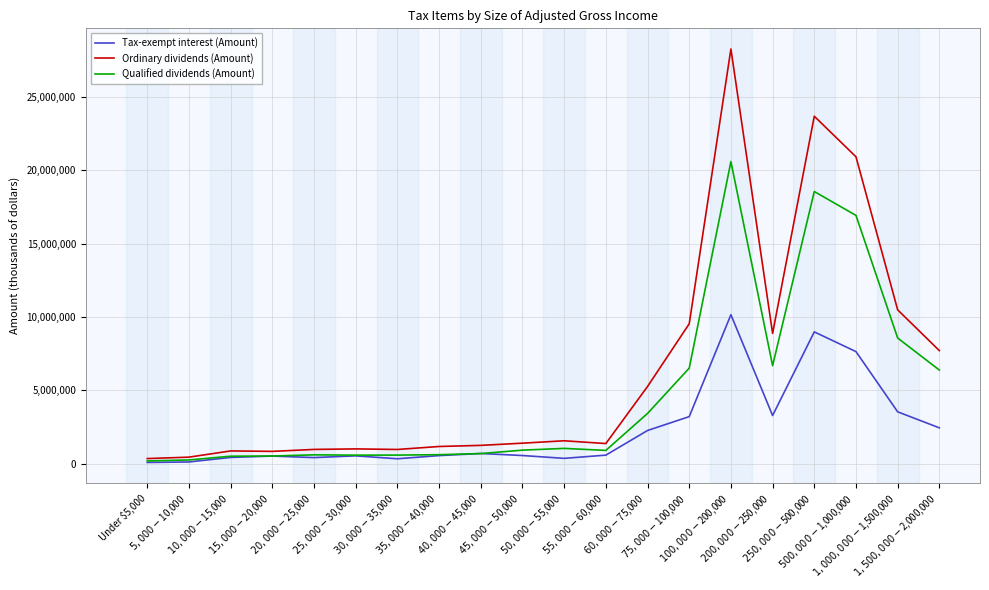

Which category has the highest value in the Qualified dividends (Amount) series?

$100,000-$200,000